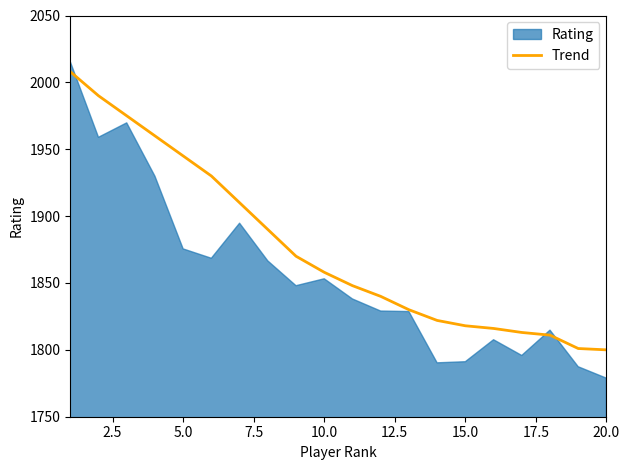

Is it true that Trend equals 3088 at 15.0?

False